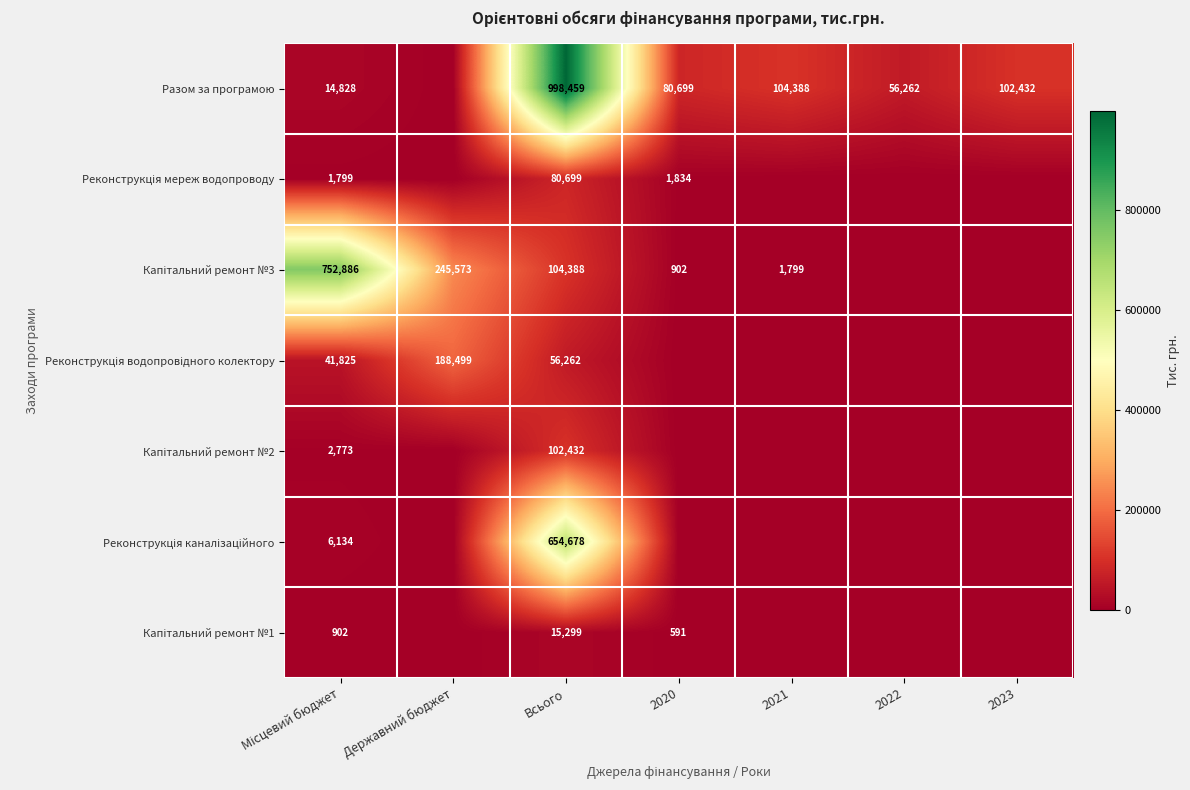

True or false: Разом за програмою has a value of 80699 at 2020.

True